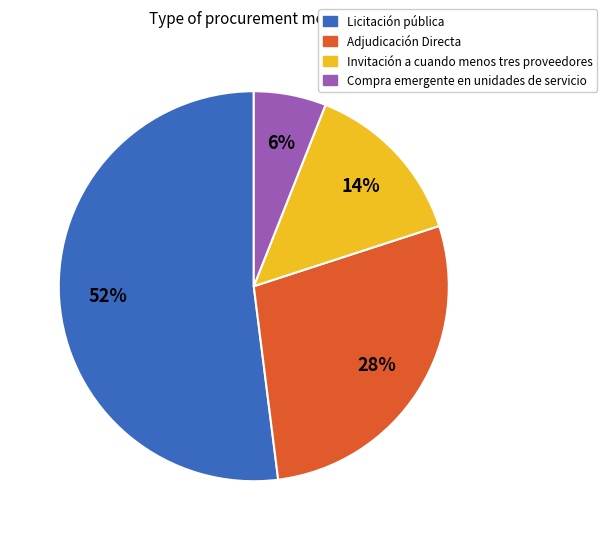

How many segments does this pie chart have?

4